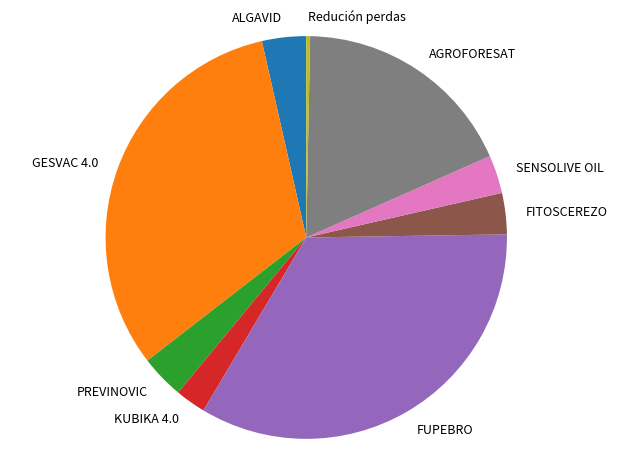

The FITOSCEREZO slice represents 3% of the pie. True or false?

True